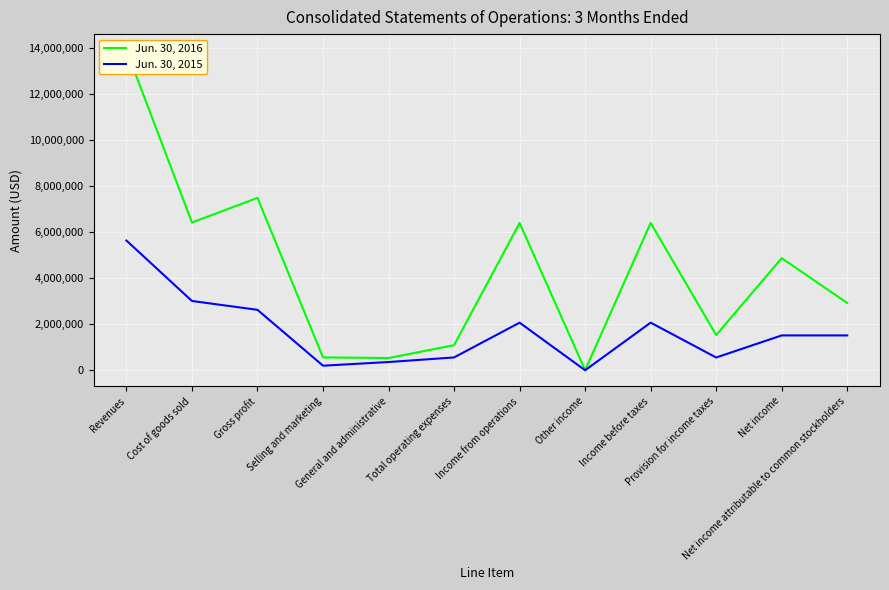

At Revenues, list the series in order from largest to smallest.

Jun. 30, 2016, Jun. 30, 2015